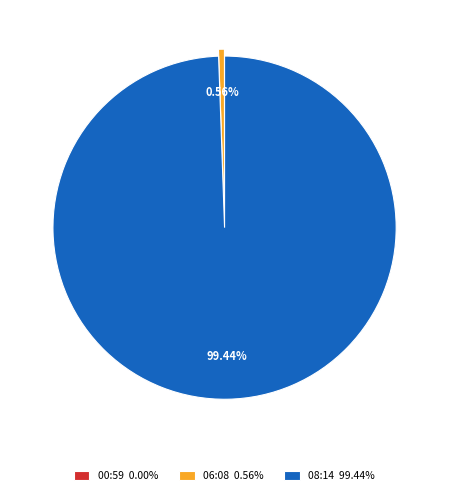

Is there a majority slice in this chart?

Yes